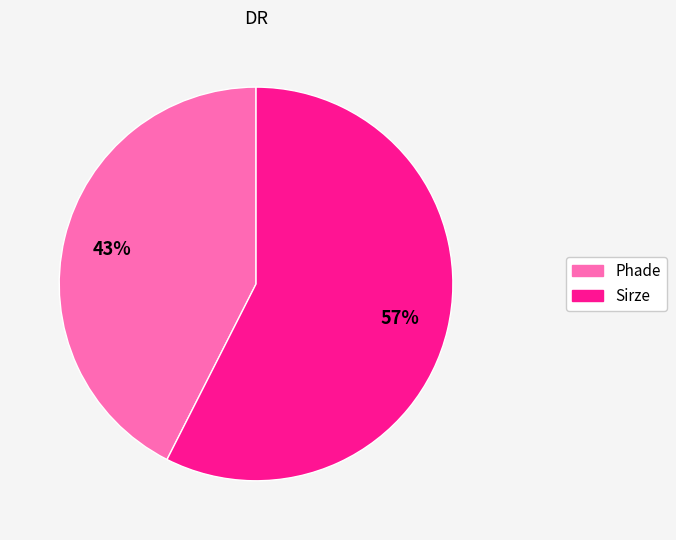

What is the largest slice in the pie chart?

Sirze